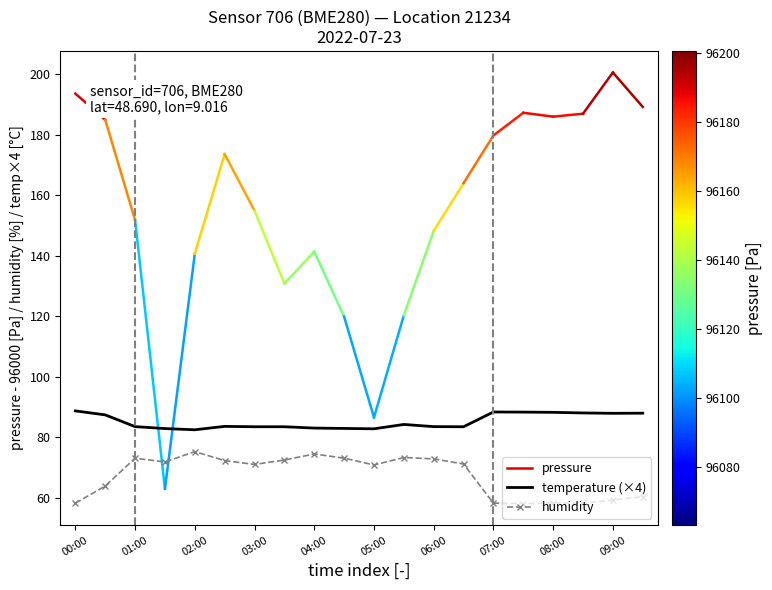

What is the difference between the maximum and second lowest values in the humidity series?

17.0